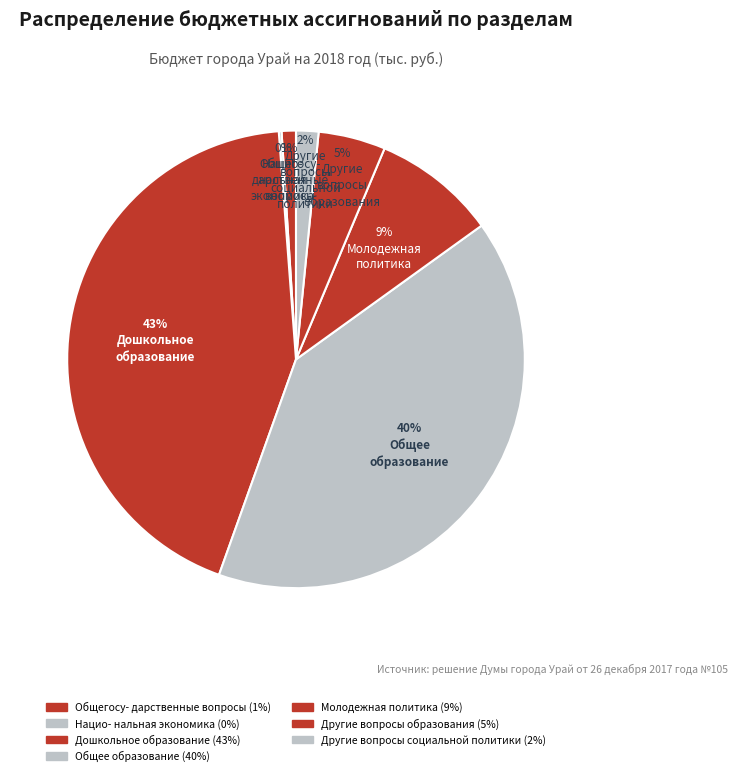

How many segments does this pie chart have?

7